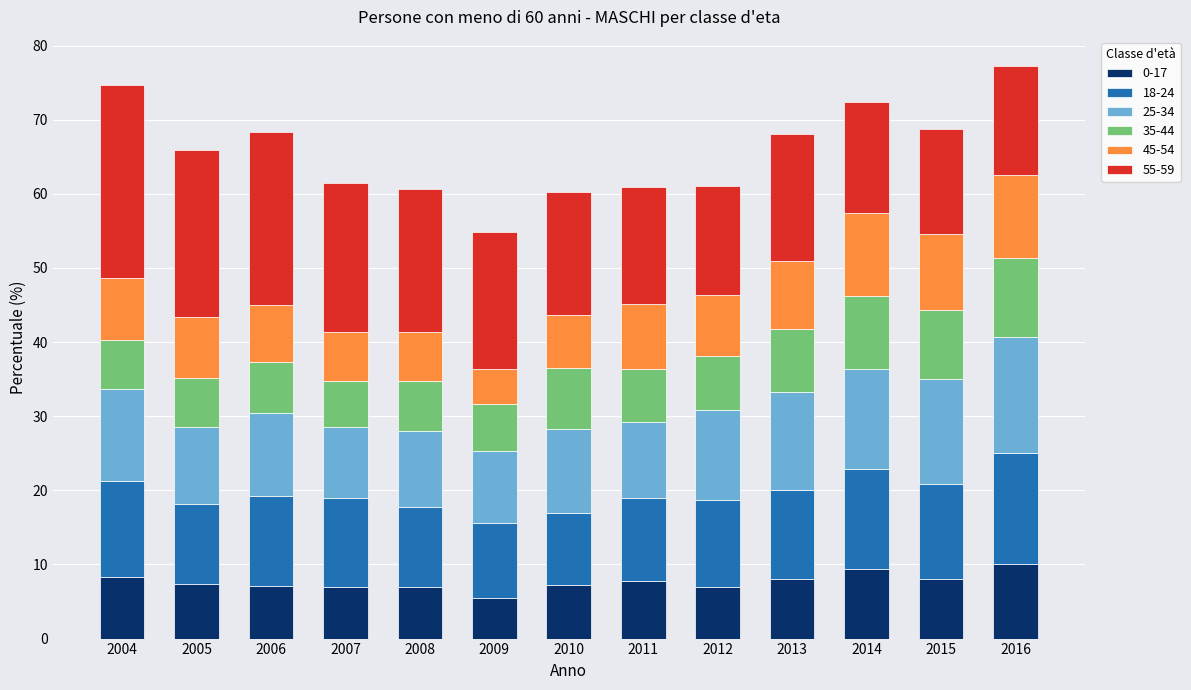

How many bars are there in total?

13